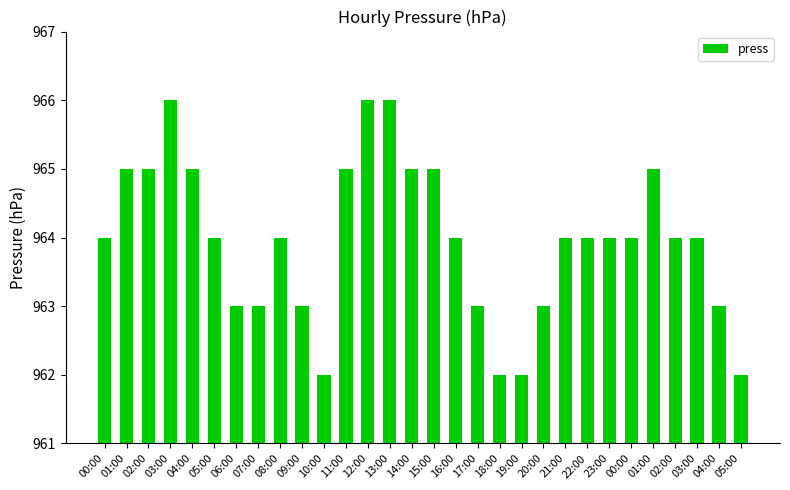

Which category has the lowest value across all series?

10:00